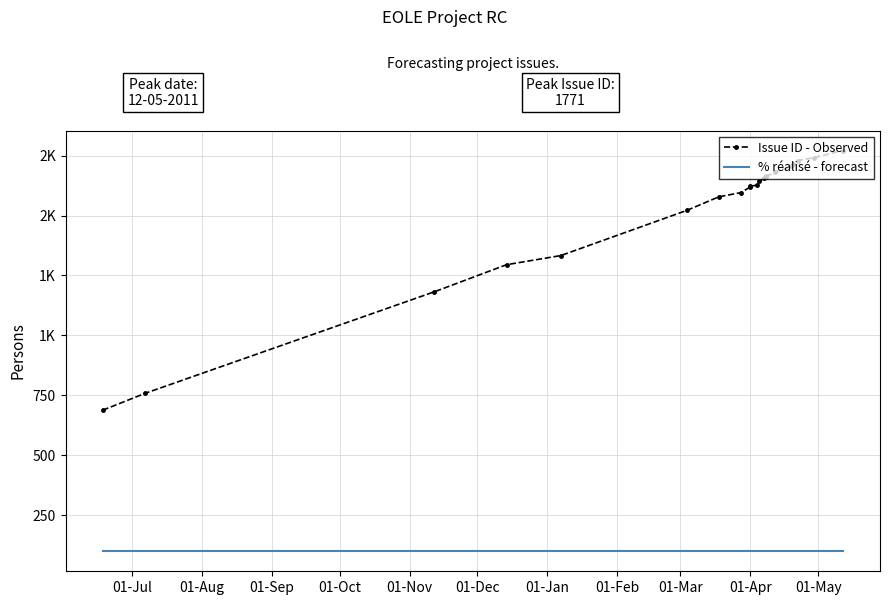

Which series has the widest spread of values?

Issue ID - Observed